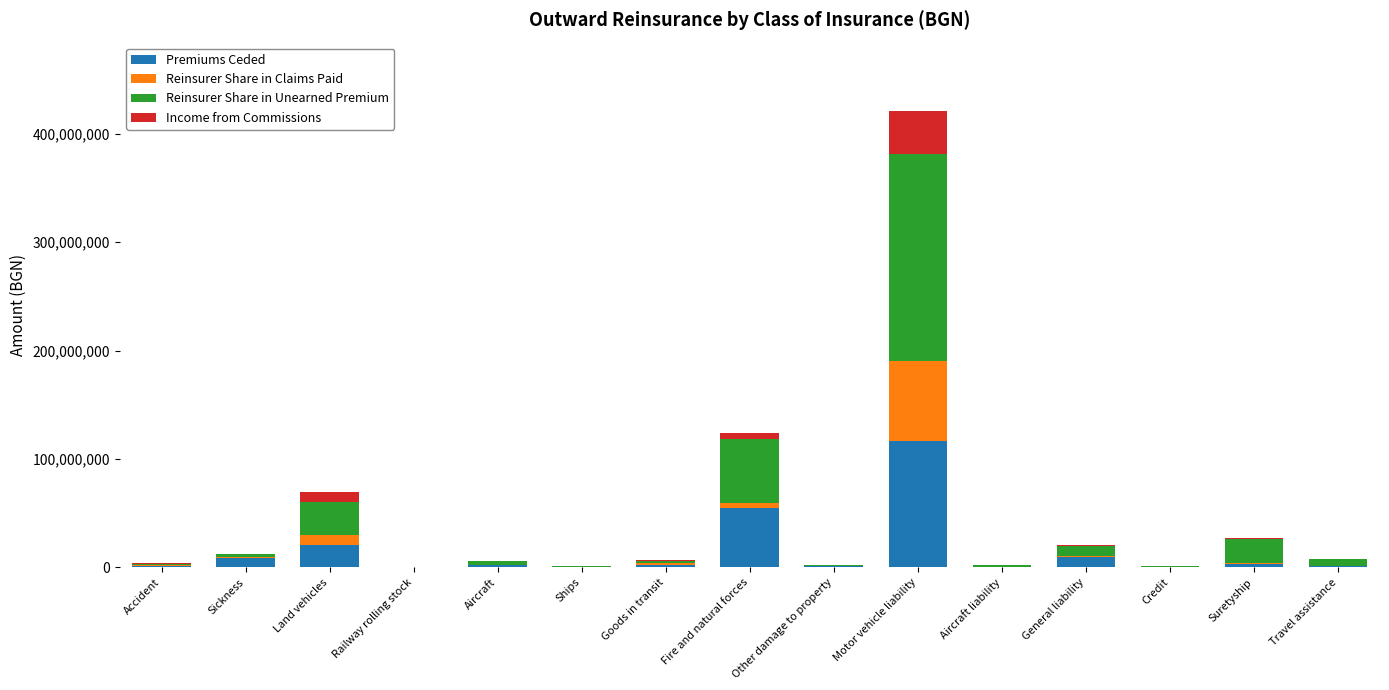

What is the maximum value for Premiums Ceded?

117001732.2